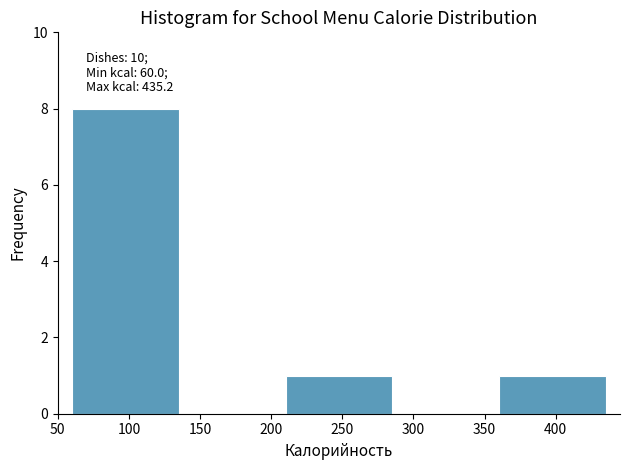

Over which range of the x-axis is the bar tallest?

60 to 135